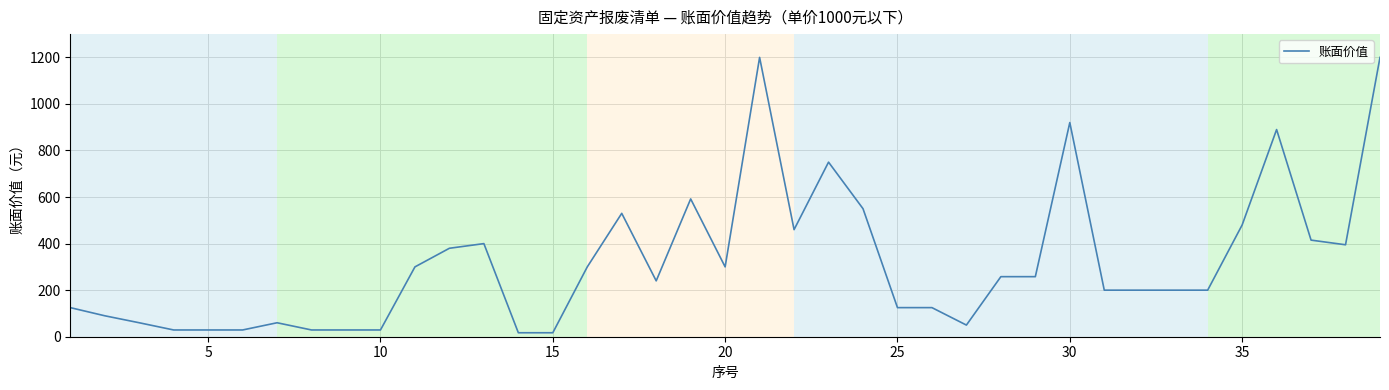

What is the difference between the maximum and minimum values?

1183.0